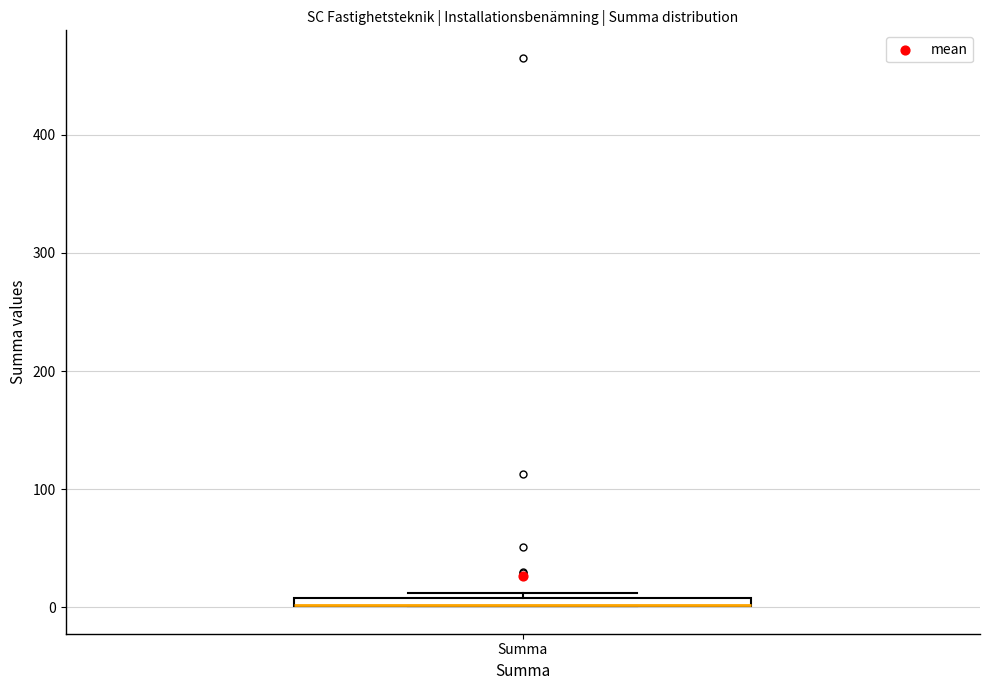

Where is the upper edge of the box for Summa on the y-axis? The values are not printed on the chart, so give them approximately, as read against the axis.

10